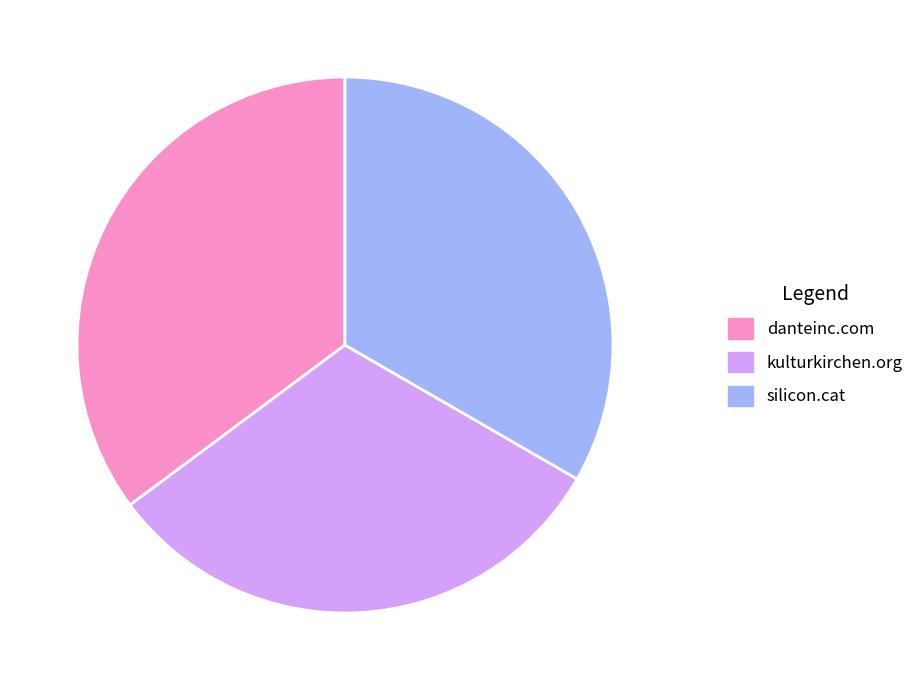

Which has a higher value, danteinc.com or silicon.cat?

danteinc.com